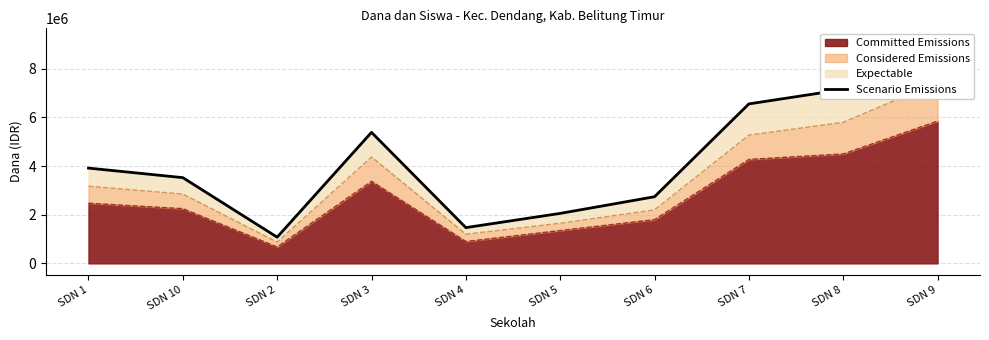

What is the minimum value shown in the chart?

1077500